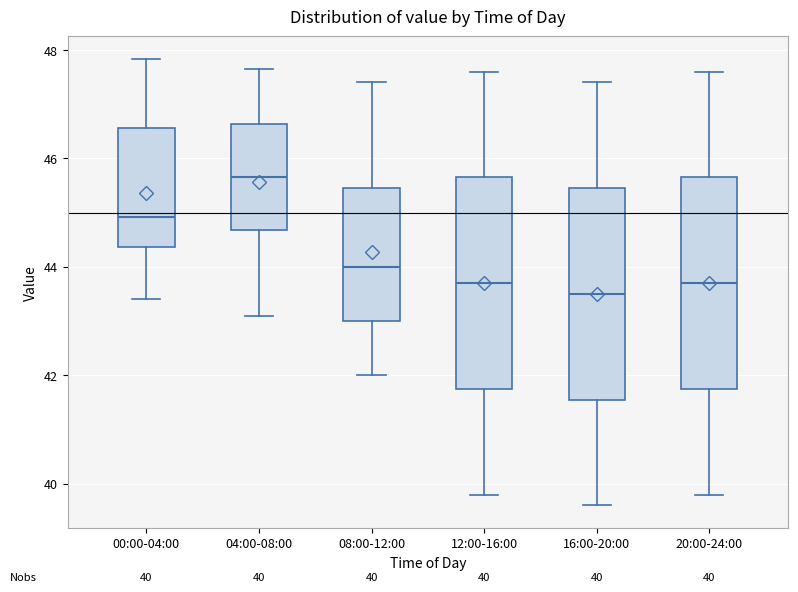

Which box has the highest median line?

04:00-08:00